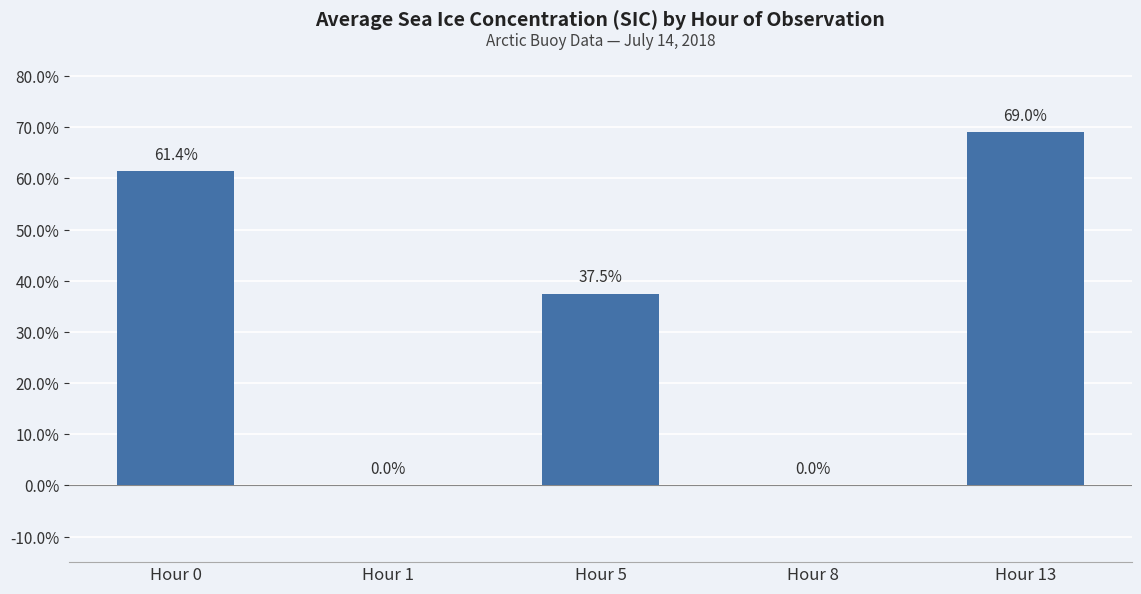

Reading right to left, transcribe all the data shown in this chart.

0.7	0.0	0.4	0.0	0.6